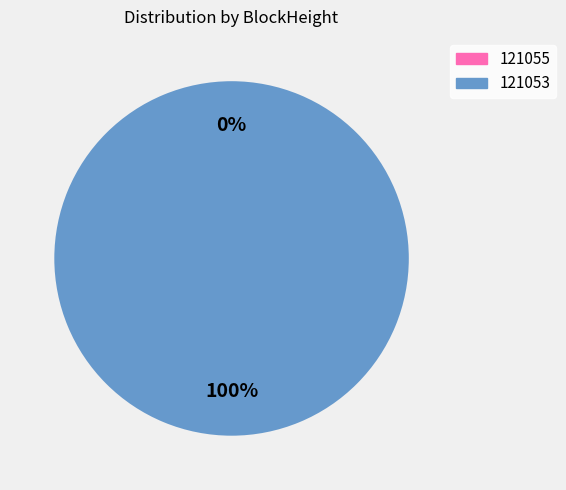

Count the number of slices in the pie.

2